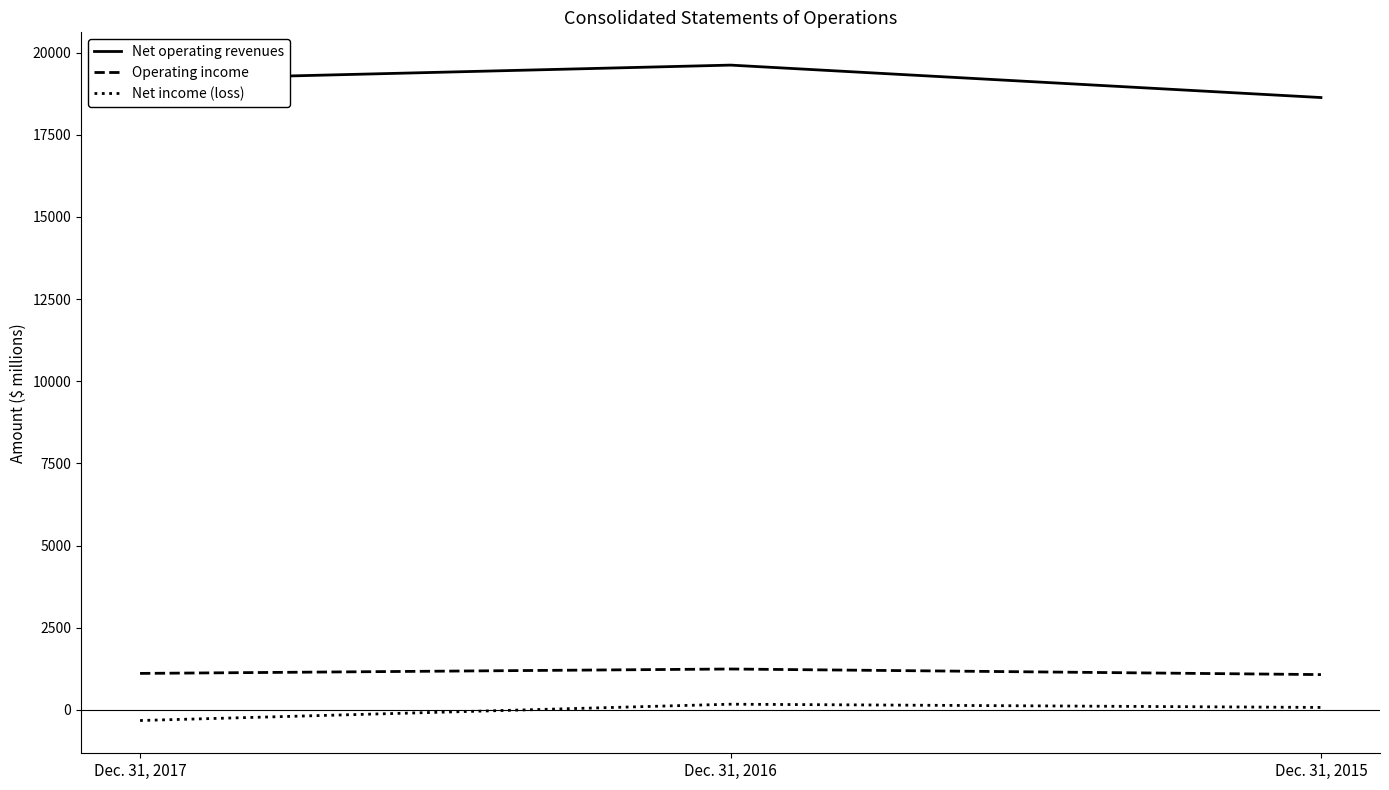

Rank the categories by Net operating revenues value from lowest to highest.

Dec. 31, 2015, Dec. 31, 2017, Dec. 31, 2016